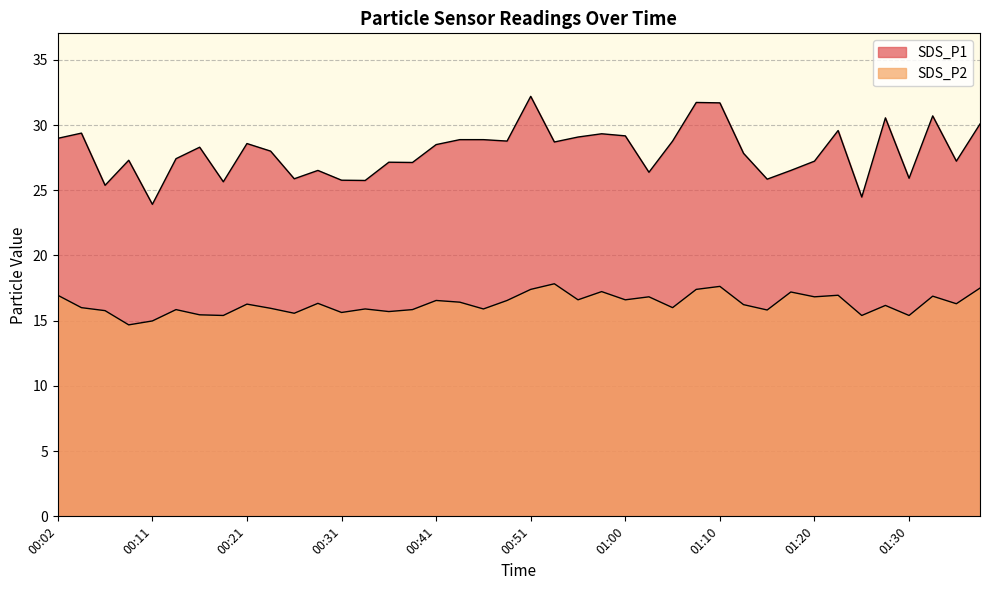

What is the total value across all series at 00:36?

42.8